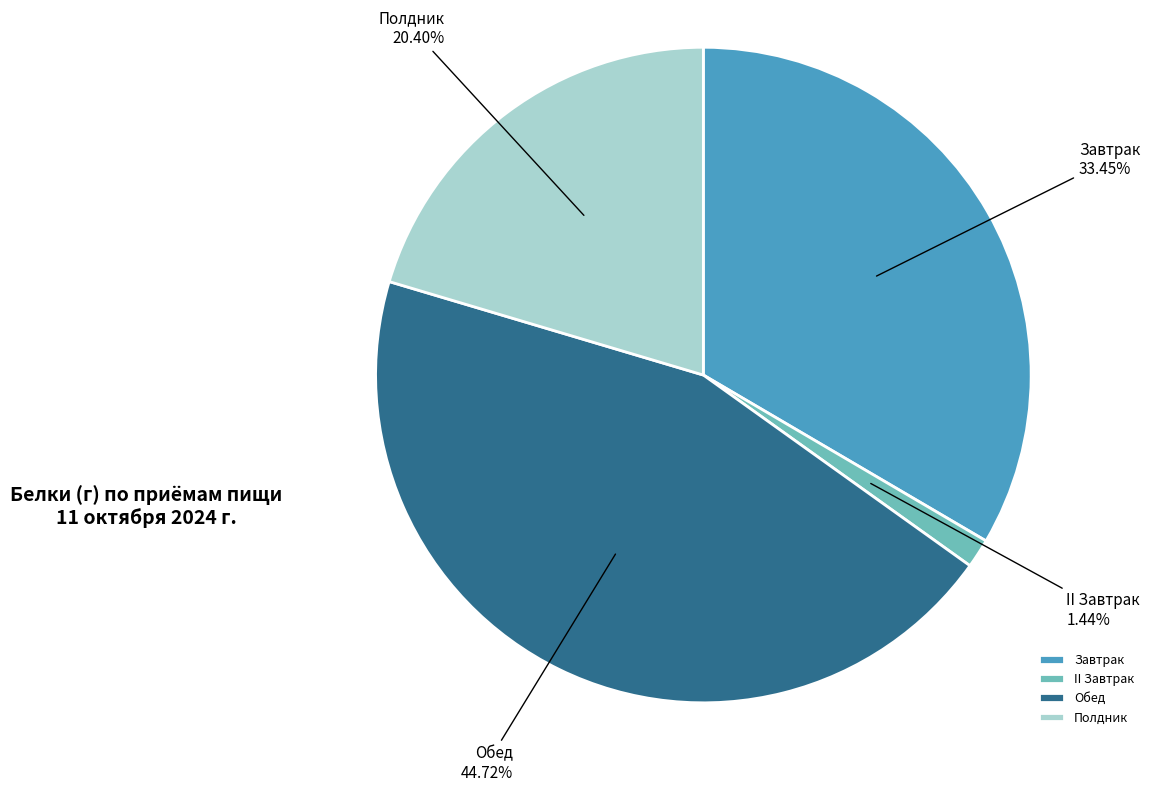

What is the total percentage of II Завтрак and Полдник?

21.8%